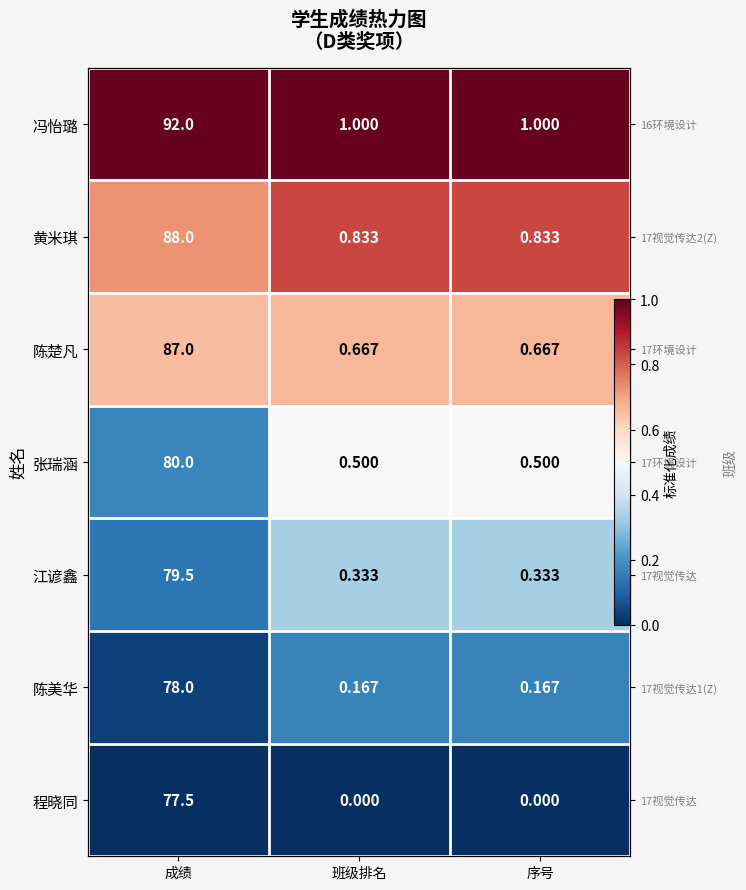

Is the value of 程晓同 at 成绩 greater than the value of 黄米琪 at 成绩?

No